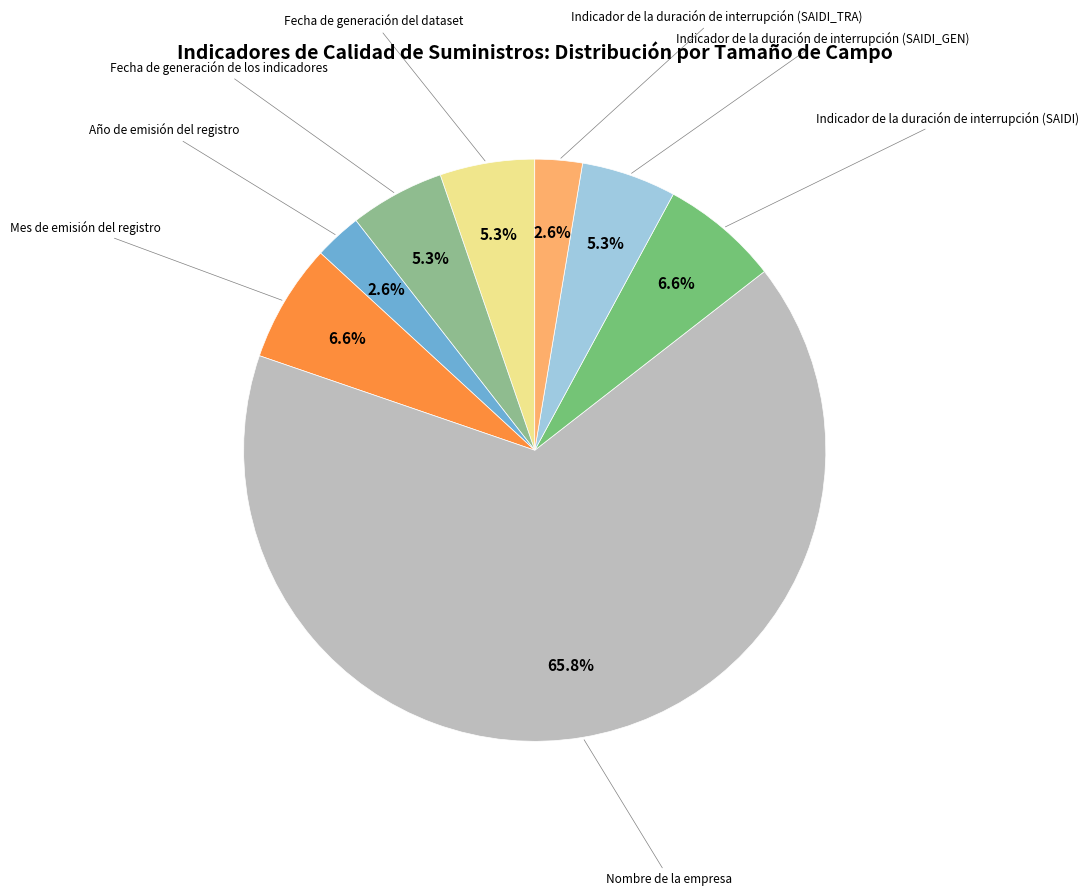

What is the majority slice?

Nombre de la empresa